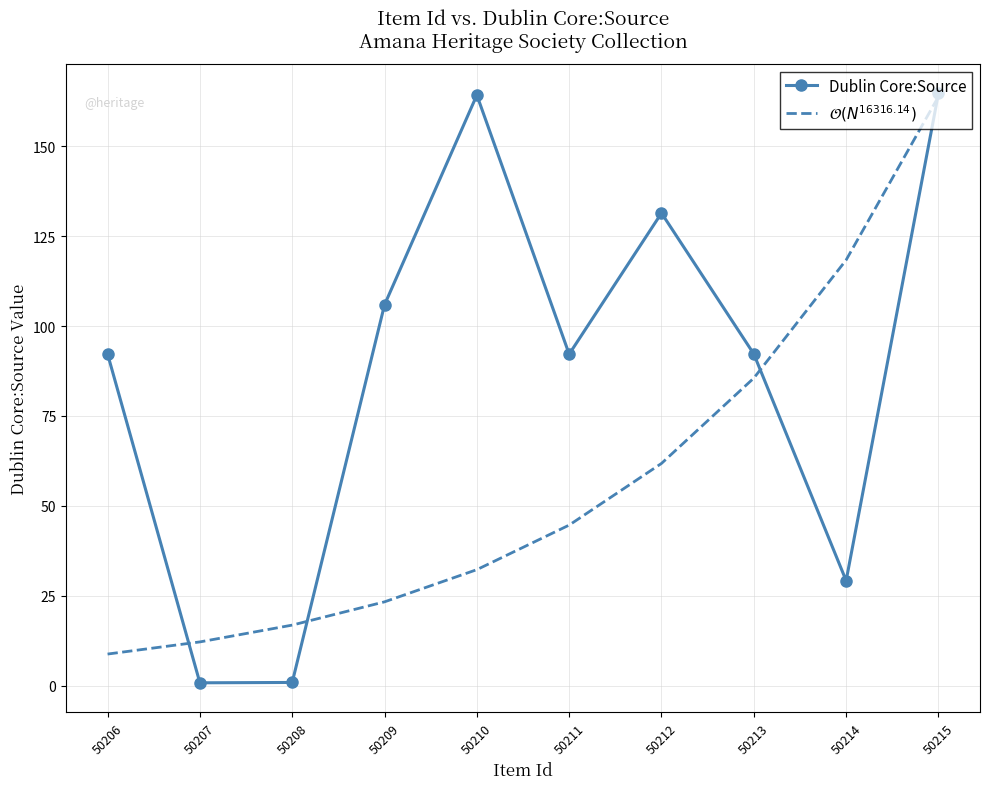

What is the total value across all series at 50210?

196.5